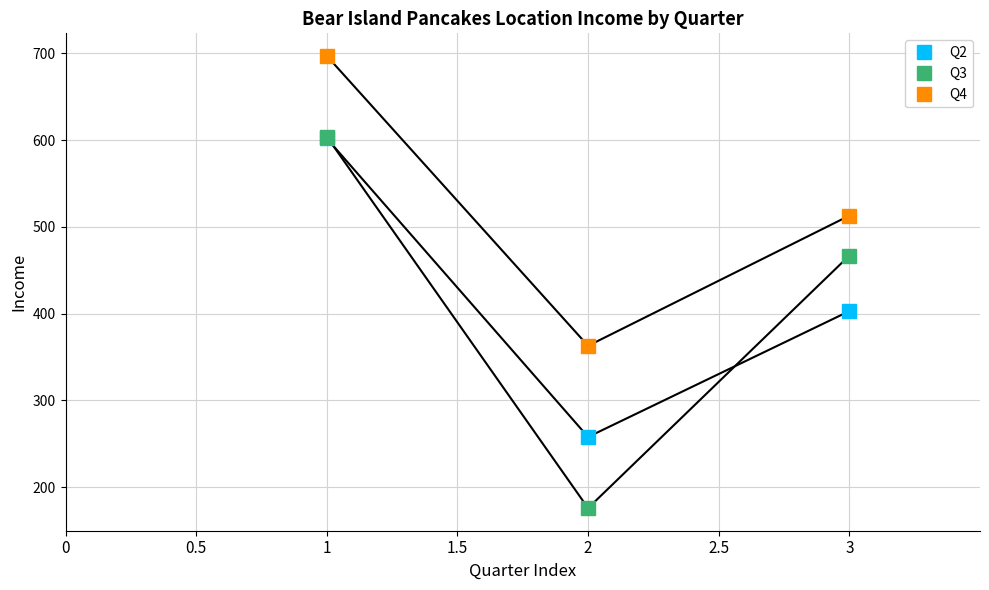

Is it true that Q2 equals 175 at 1?

False